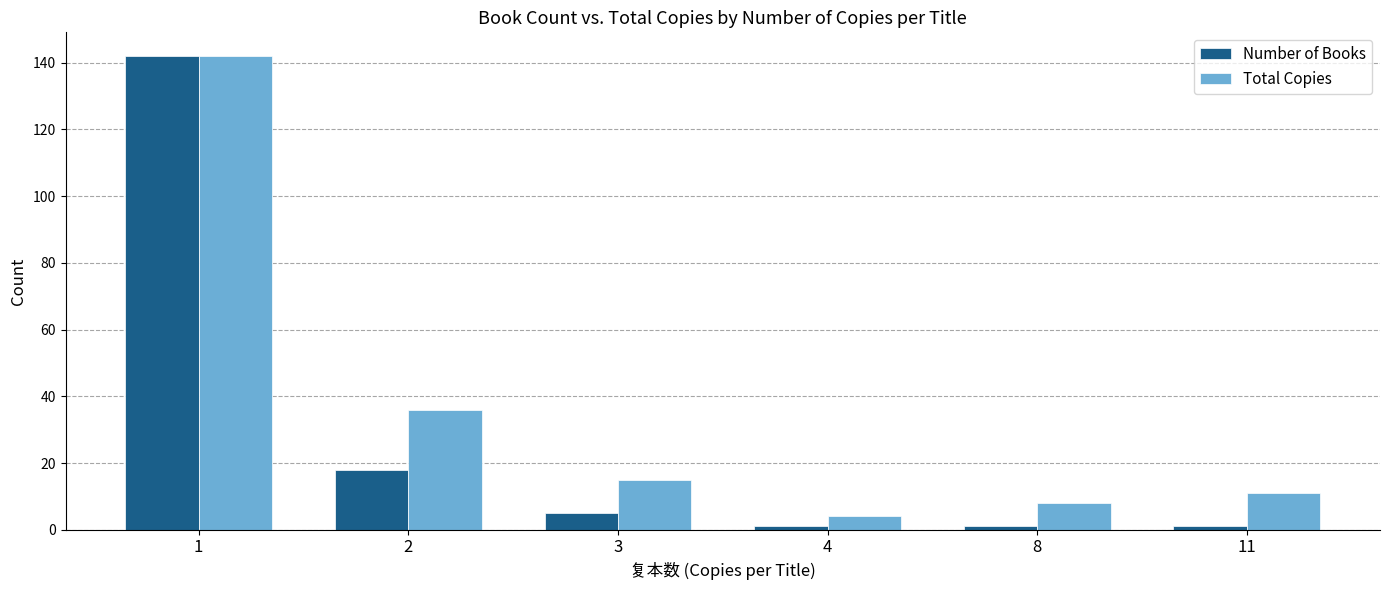

True or false: Total Copies has a value of 8 at 8.

True